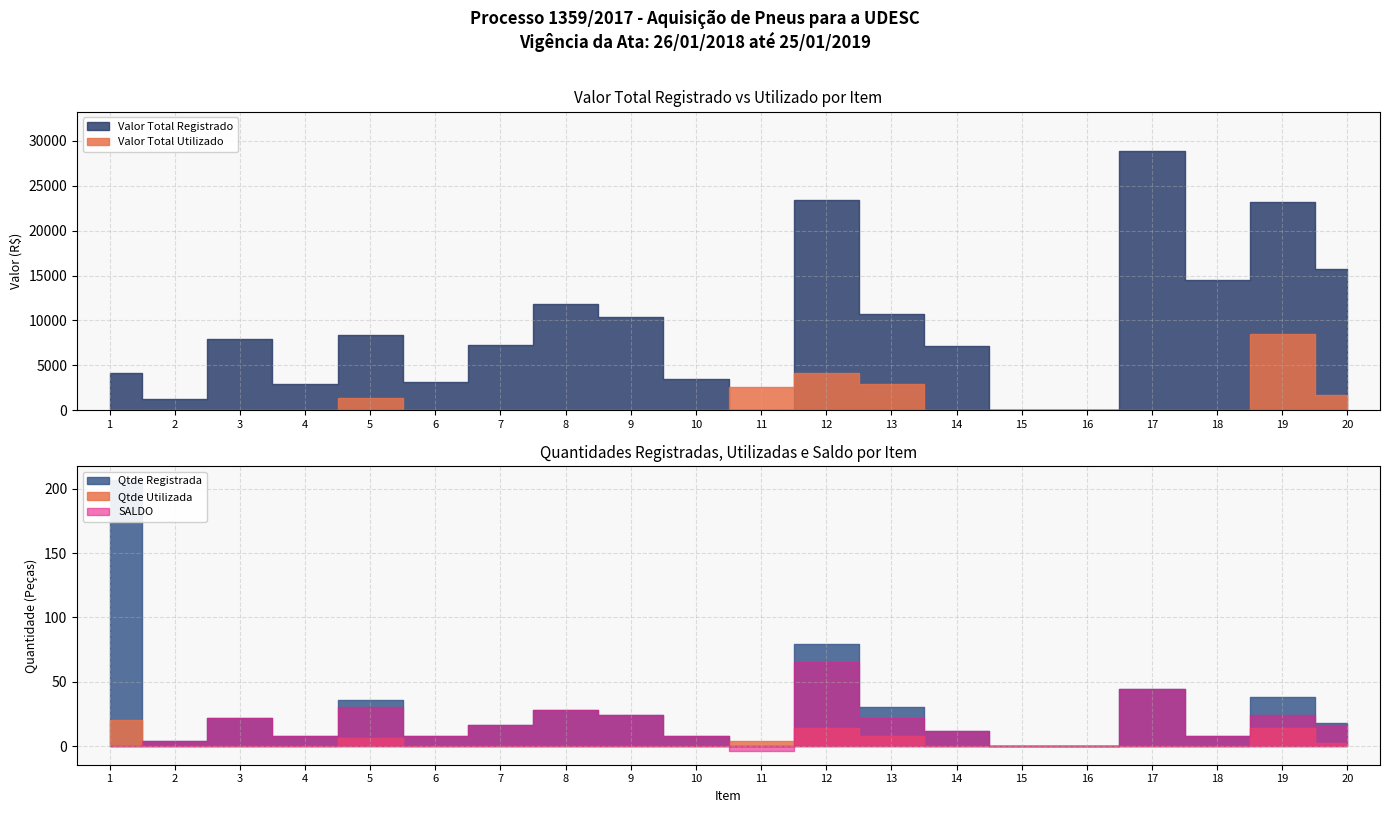

True or false: Qtde Utilizada has more than 0 interior local peaks.

True